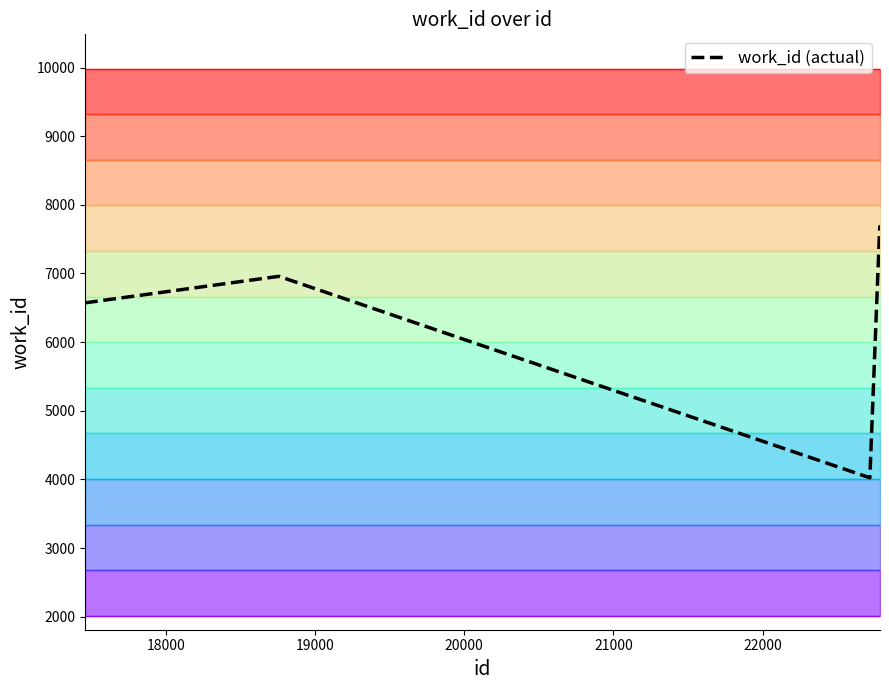

Reading left to right, what are all the values shown in this chart?

6572	6957	6957	6957	6957	6957	4024	7680	7680	7680